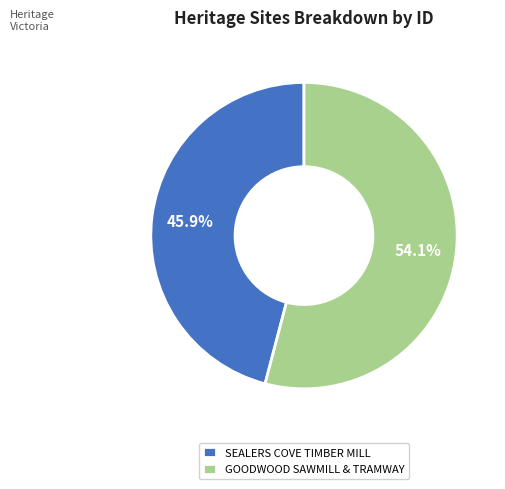

Does SEALERS COVE TIMBER MILL account for over 50% of the chart?

No